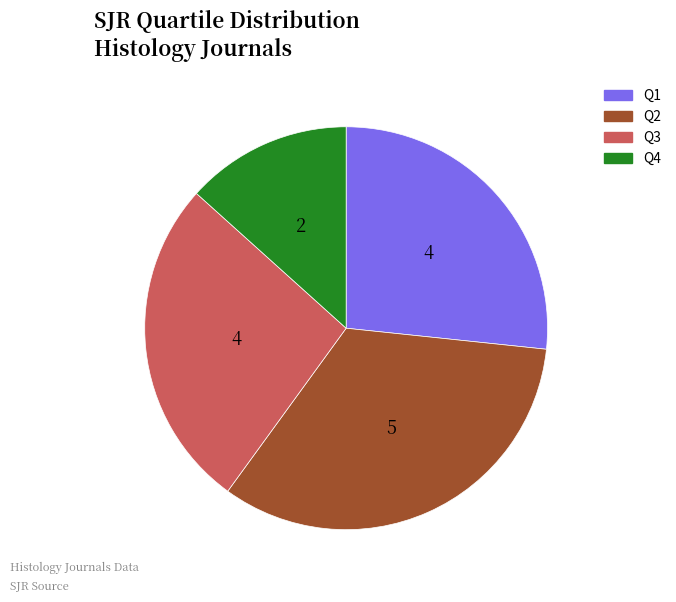

Do Q2 and Q1 together represent more than half of the pie?

Yes